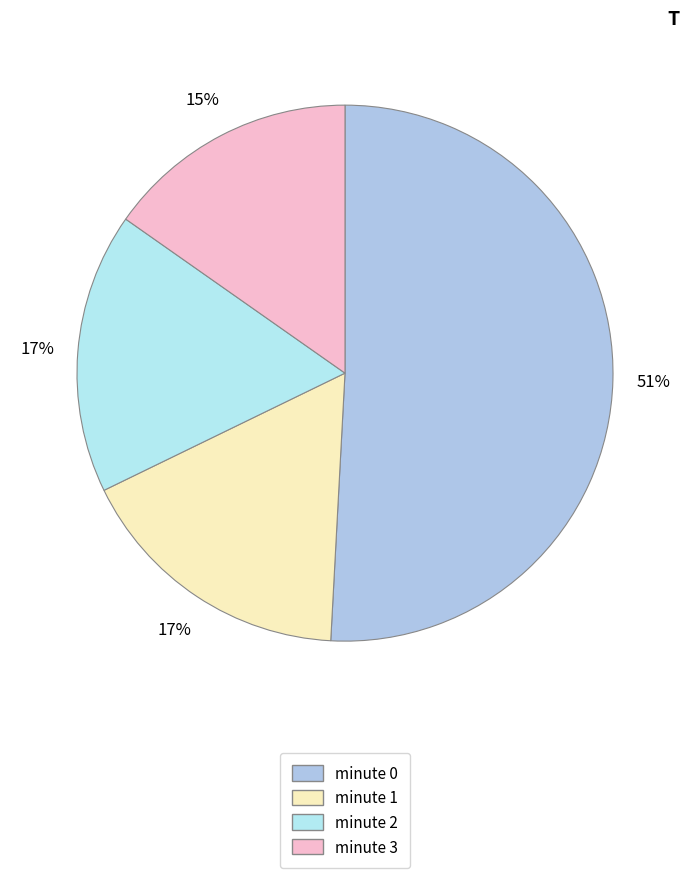

What is the smallest slice in the pie chart?

minute 3